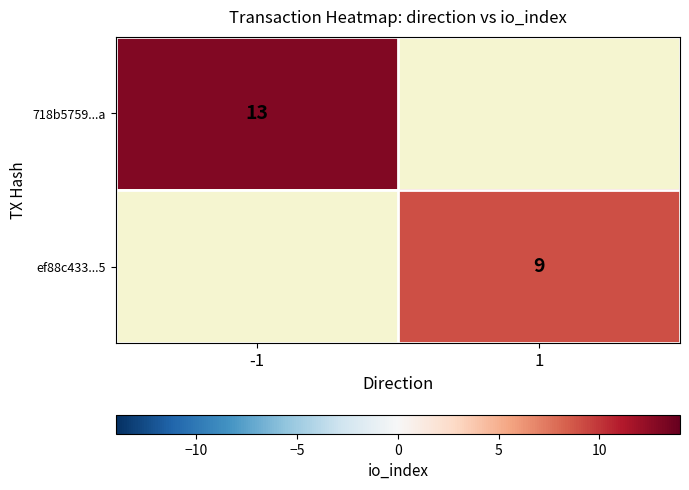

The 718b5759...a series shows 13 at -1. True or false?

True